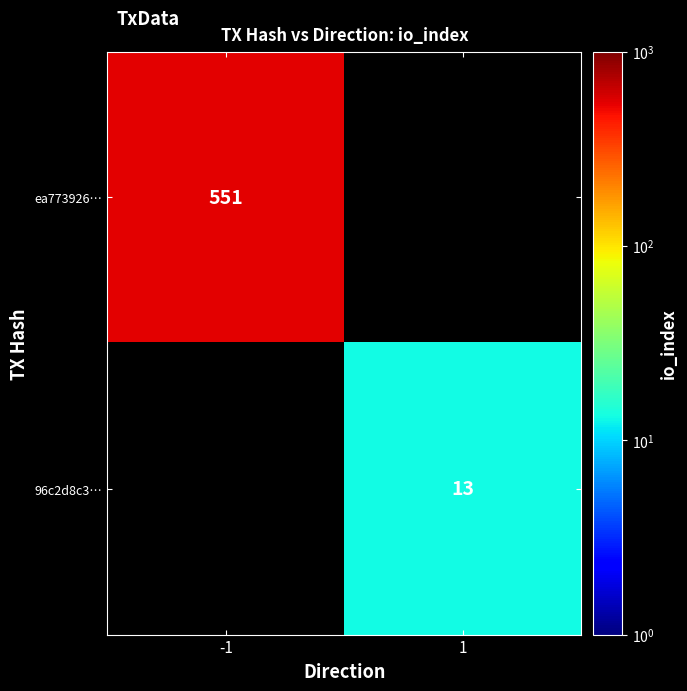

The value of 96c2d8c3… at 1 is 20. True or false?

False